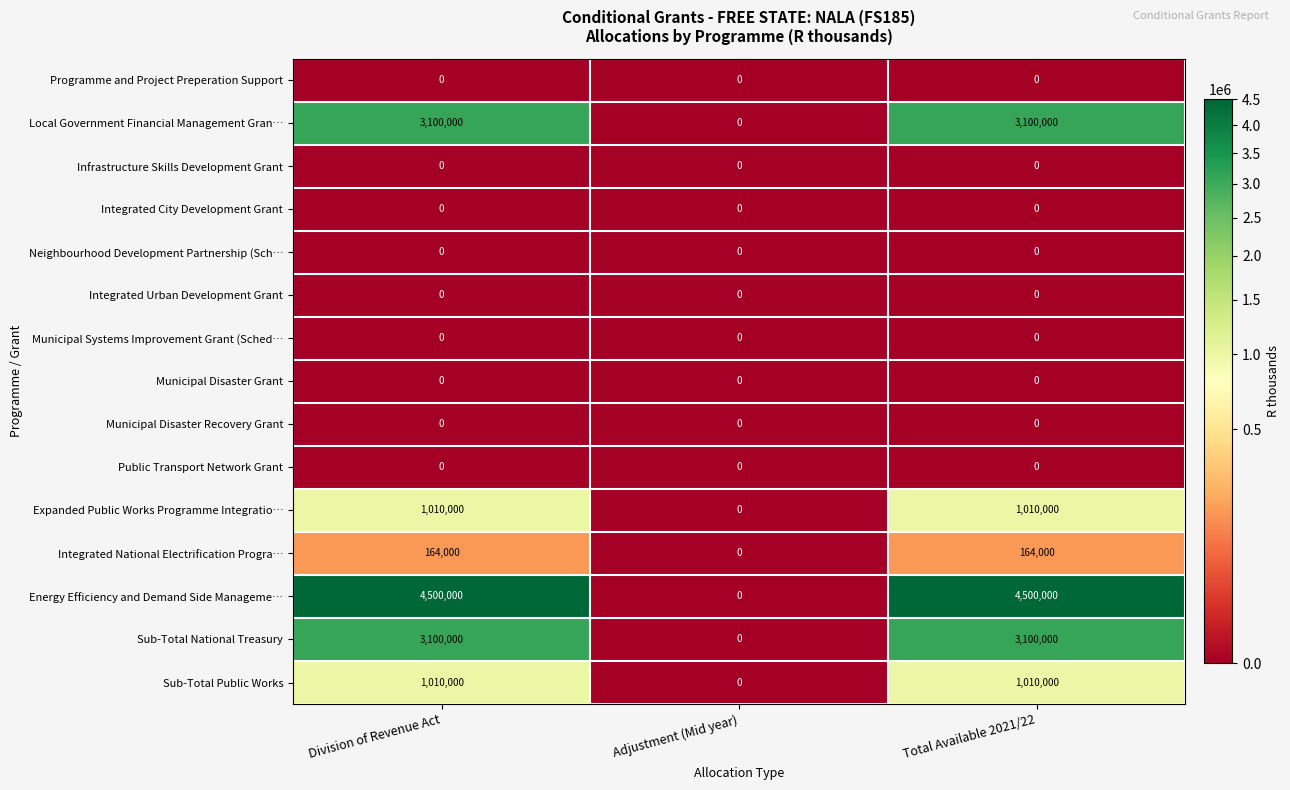

Which series has the widest spread of values?

Energy Efficiency and Demand Side Manageme…